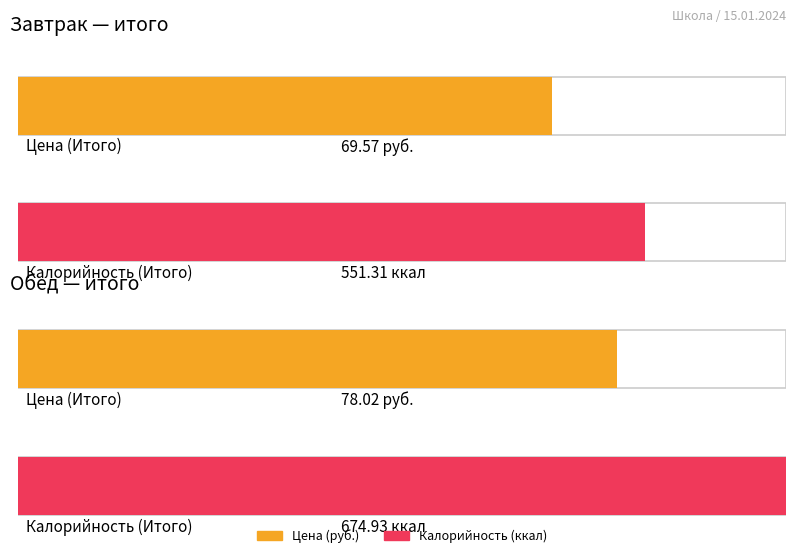

At which label is Обед closest to 376?

Цена (Итого)